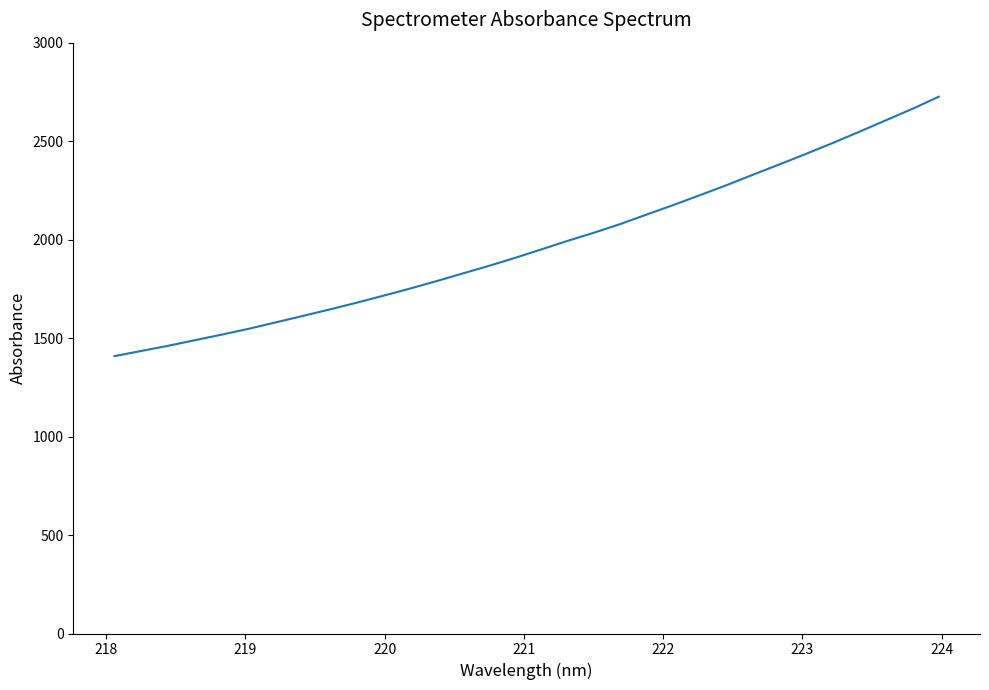

What is the smallest value displayed?

1408.5